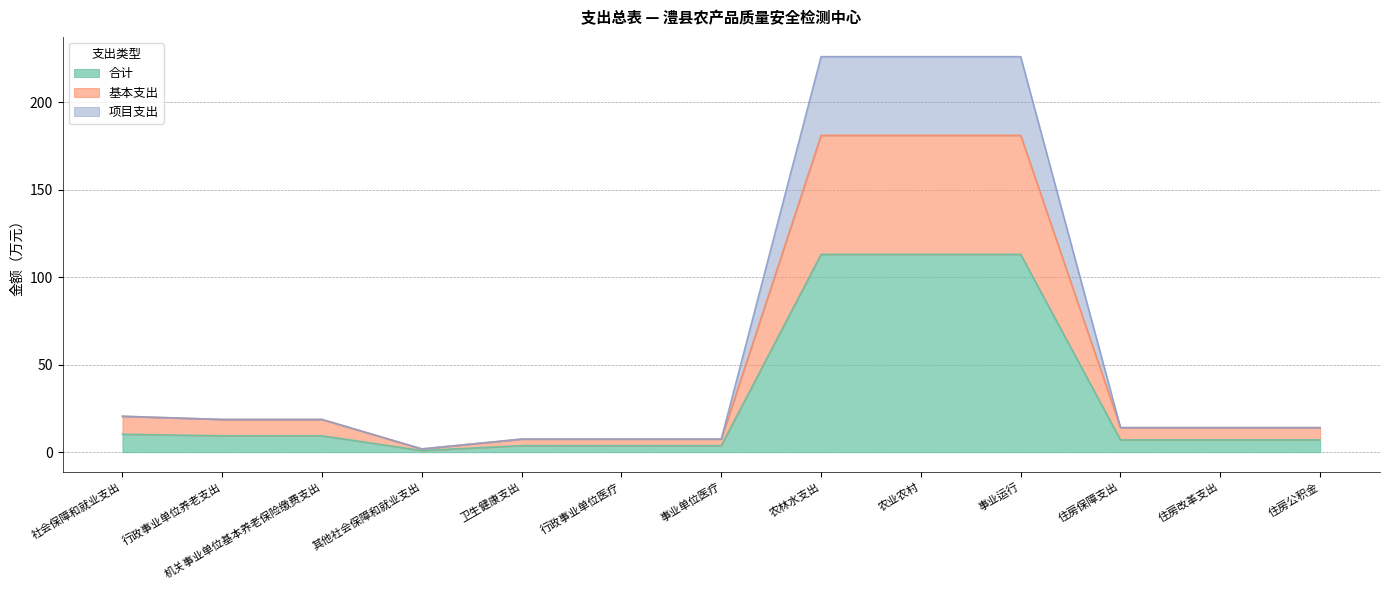

At which category does 基本支出 reach its first local valley?

其他社会保障和就业支出